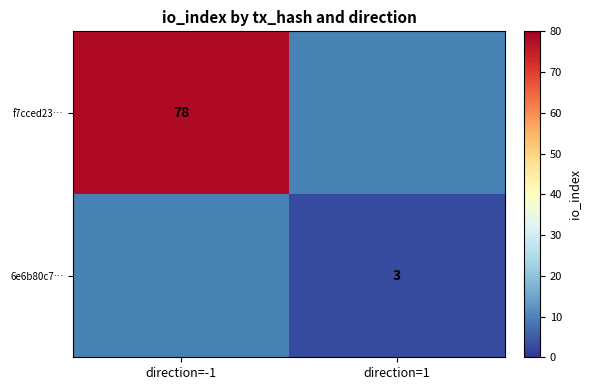

Is the value of f7cced23… at direction=-1 greater than the value of 6e6b80c7… at direction=1?

Yes